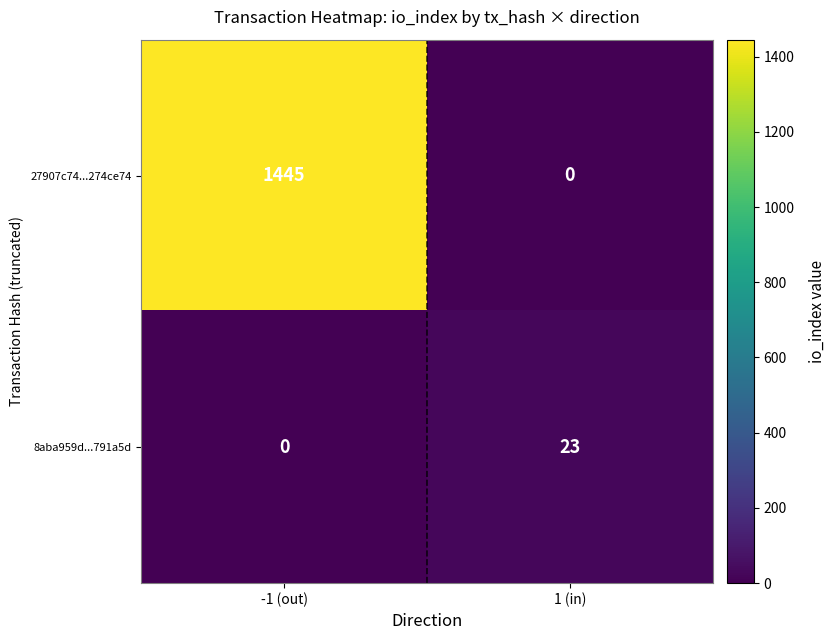

Which series has the widest spread of values?

27907c74...274ce74